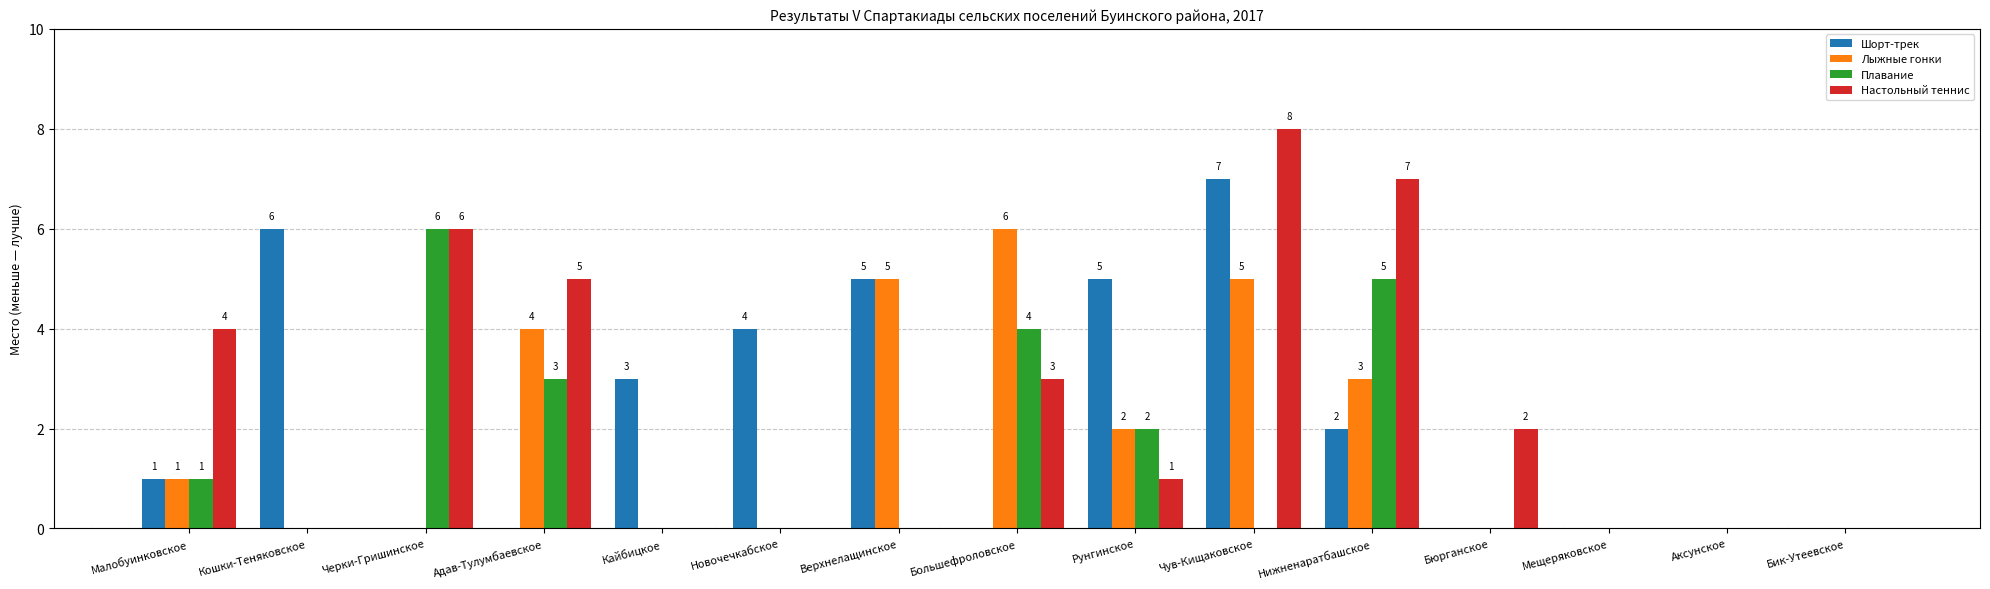

Is the value of Лыжные гонки at Чув-Кищаковское greater than the value of Плавание at Адав-Тулумбаевское?

Yes